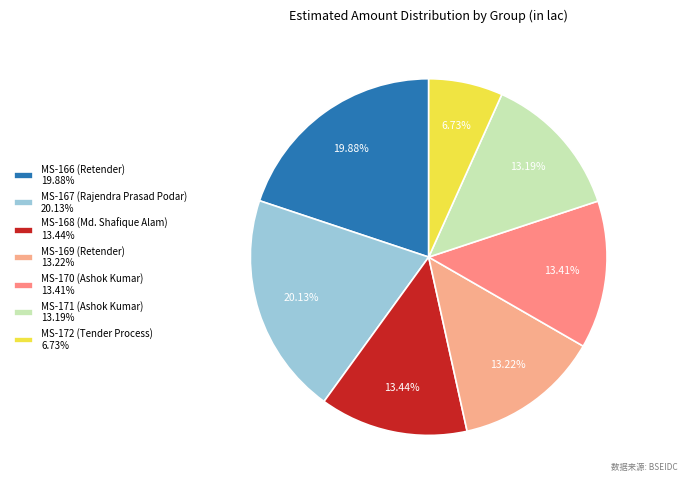

How many segments does this pie chart have?

7